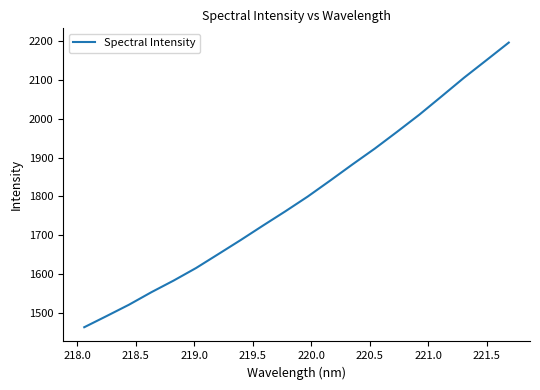

What is the greatest value displayed?

2195.8